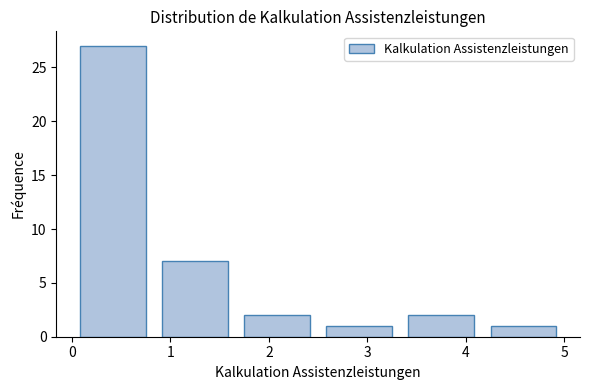

Over which range of the x-axis is the bar tallest?

0.0 to 0.8